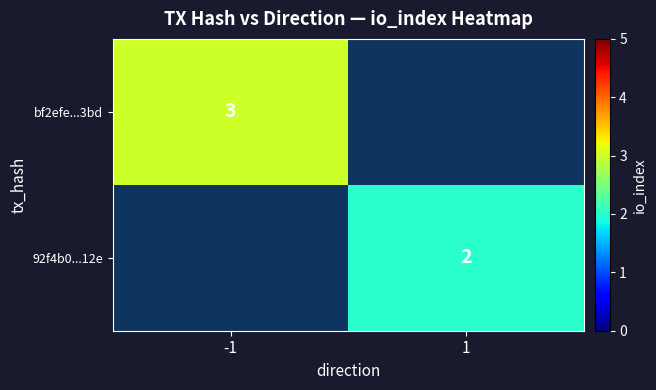

Is it true that 92f4b0...12e equals 2 at 1?

True